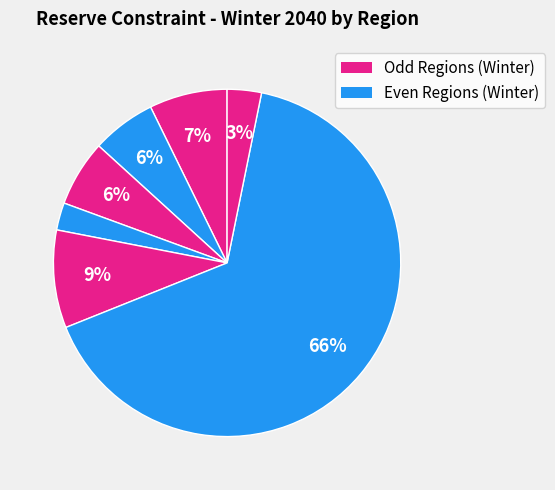

Is there any slice that represents more than half of the pie?

Yes